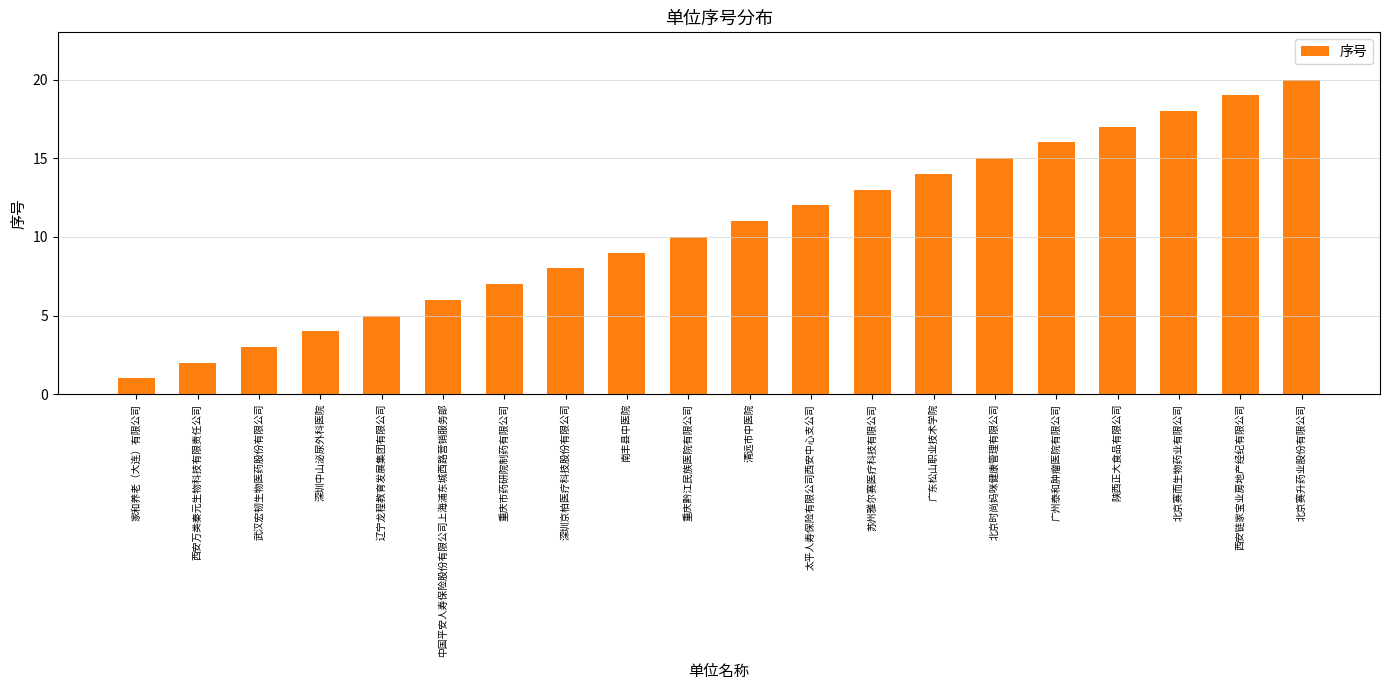

What is the minimum value shown in the chart?

1